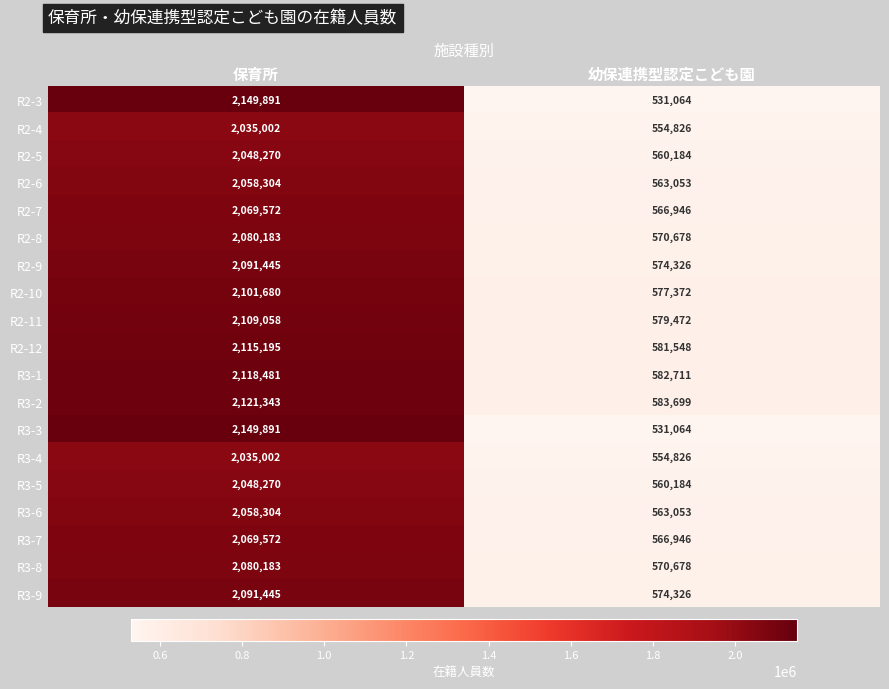

At which category is the sum across all series the highest?

保育所